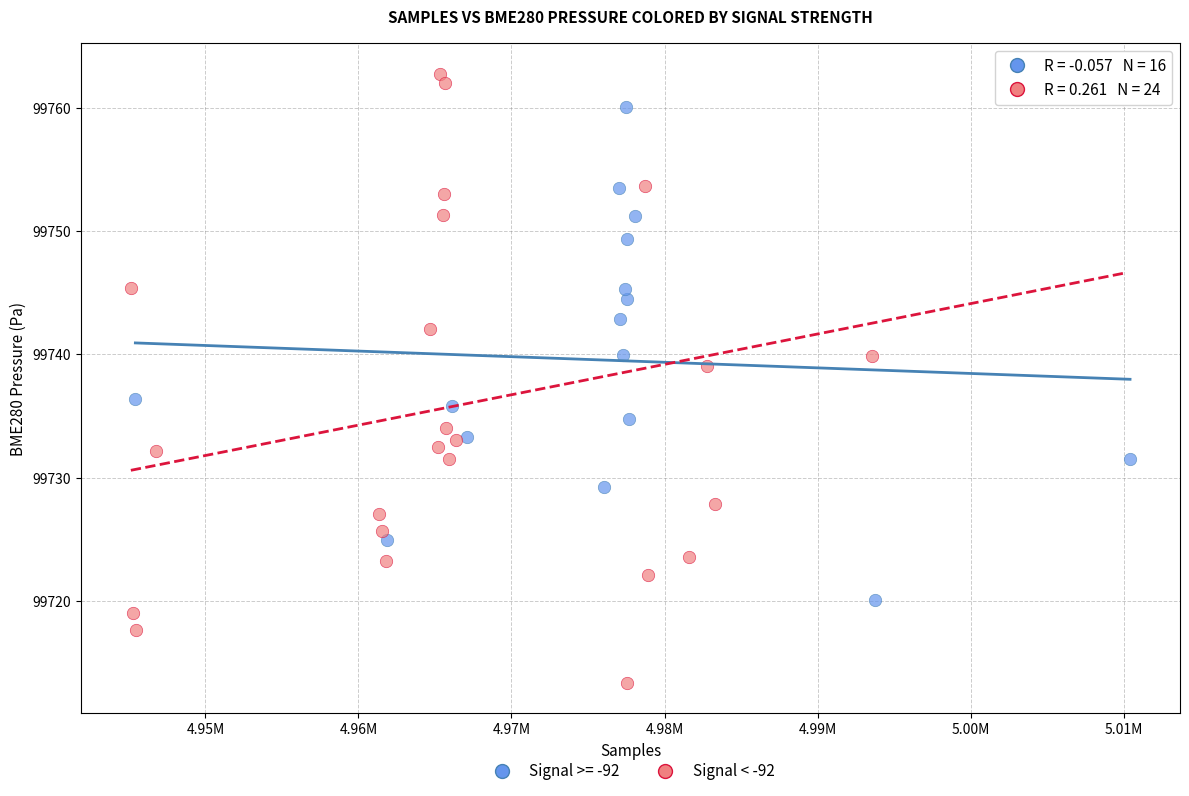

Which series has the widest spread of Y values?

Signal < -92